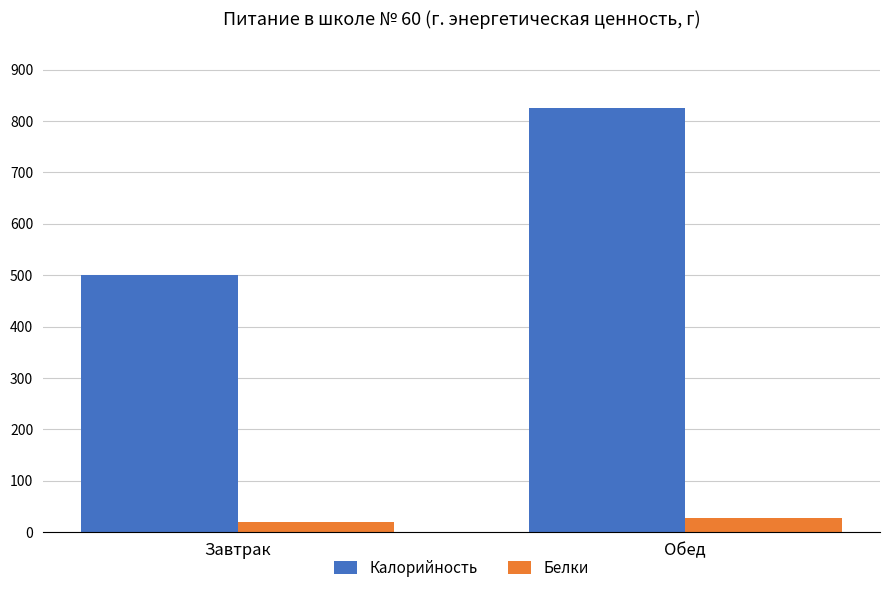

What are all the series names shown in the legend?

Калорийность, Белки